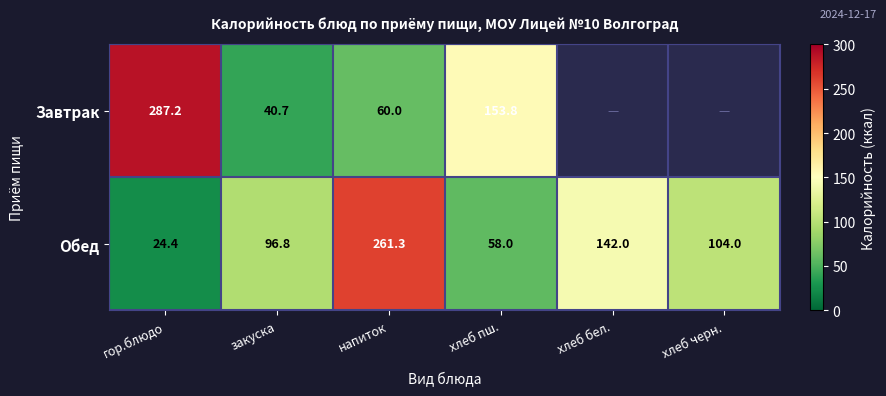

Count the number of categories in the chart.

6